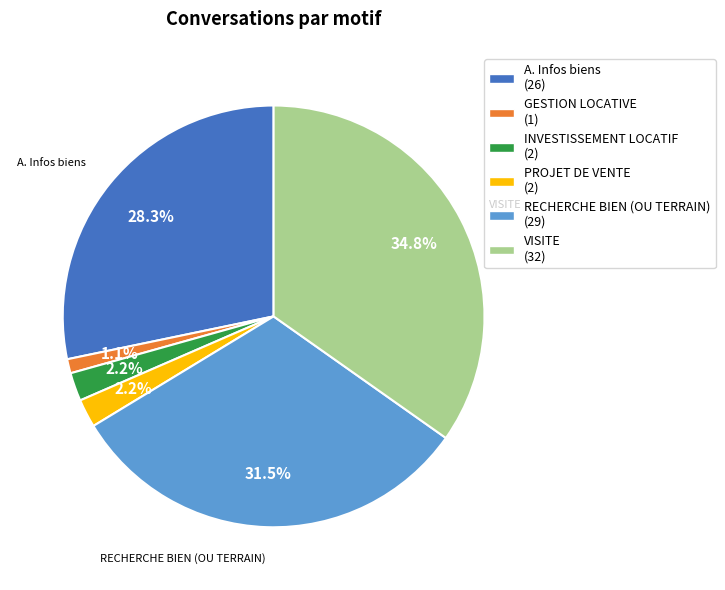

Does any single category account for the majority?

No